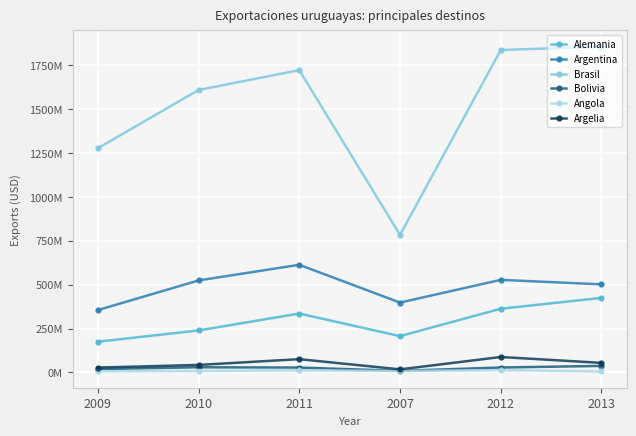

Where is Angola nearest to the value 9124561?

2010